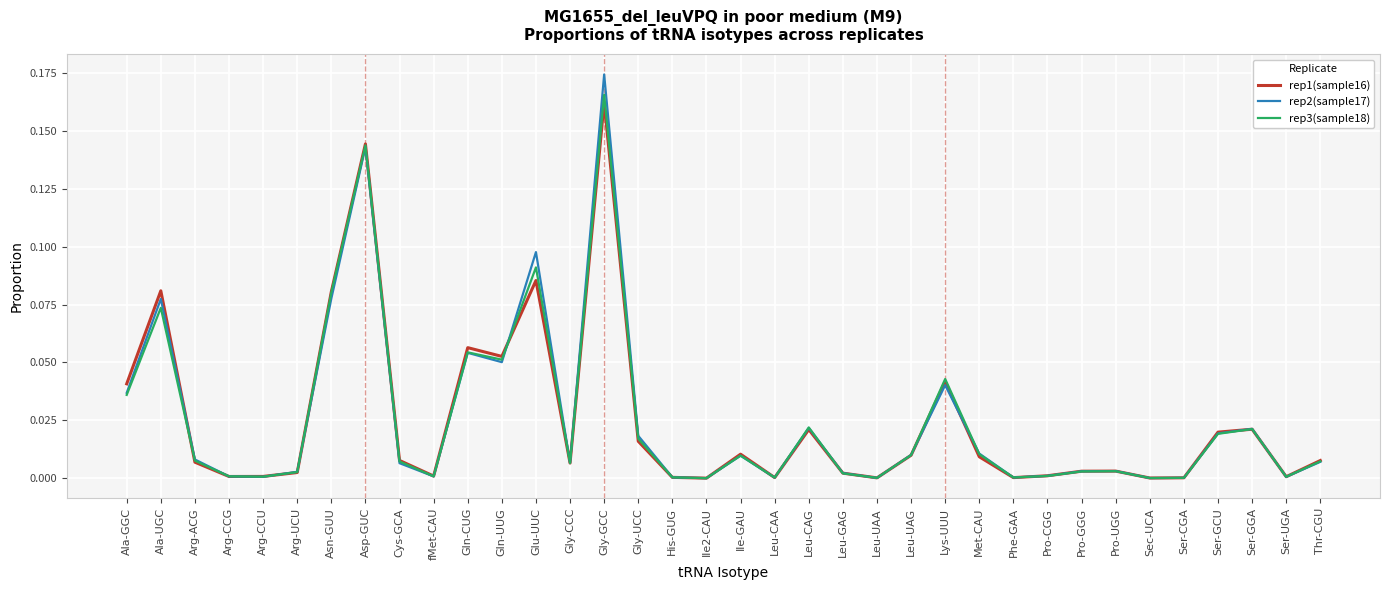

Which category has the highest value across all series?

Gly-GCC